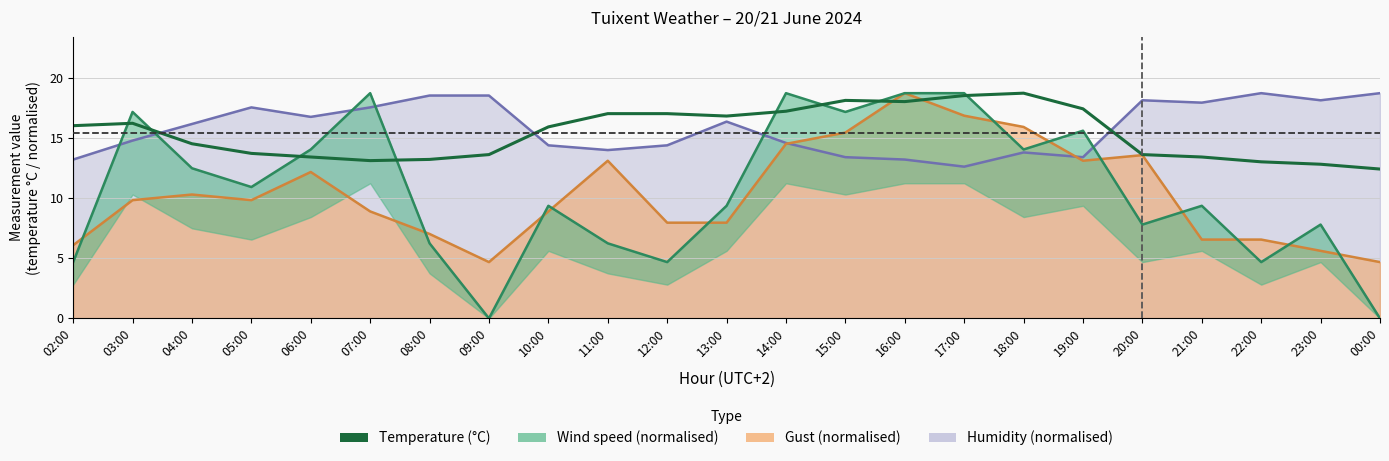

Reading left to right, list all the values displayed in this chart.

02:00=16.0	03:00=16.2	04:00=14.5	05:00=13.7	06:00=13.4	07:00=13.1	08:00=13.2	09:00=13.6	10:00=15.9	11:00=17.0	12:00=17.0	13:00=16.8	14:00=17.2	15:00=18.1	16:00=18.0	17:00=18.5	18:00=18.7	19:00=17.4	20:00=13.6	21:00=13.4	22:00=13.0	23:00=12.8	00:00=12.4